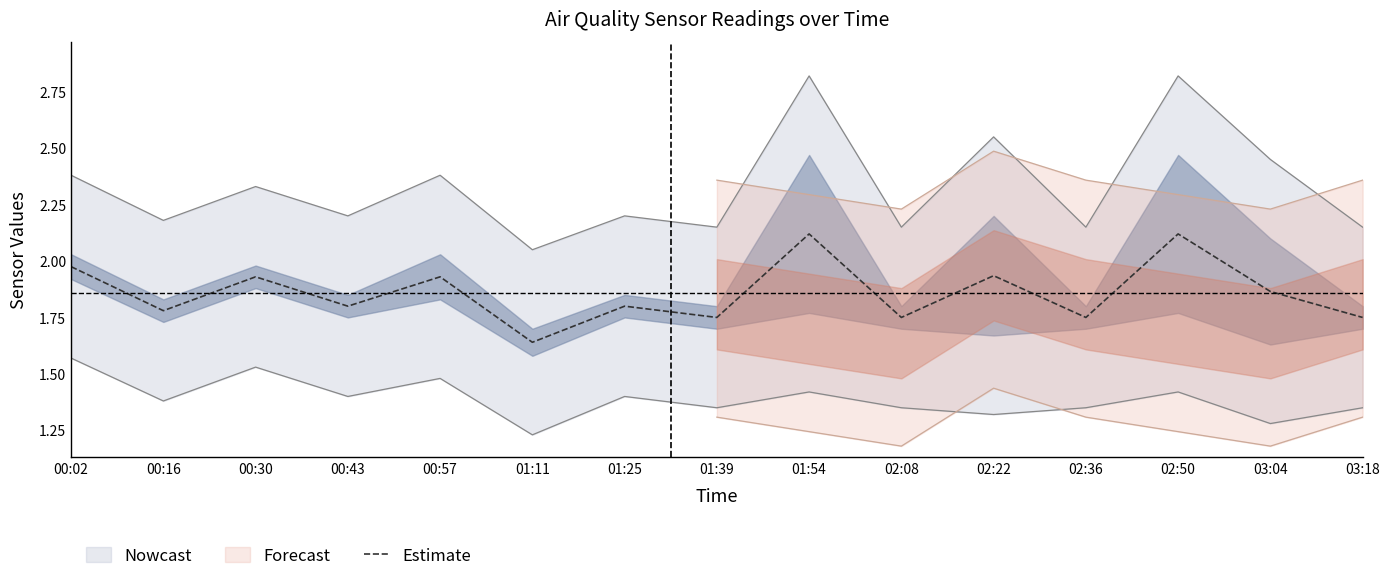

The chart shows a value of 1.2 at 01:39. True or false?

False